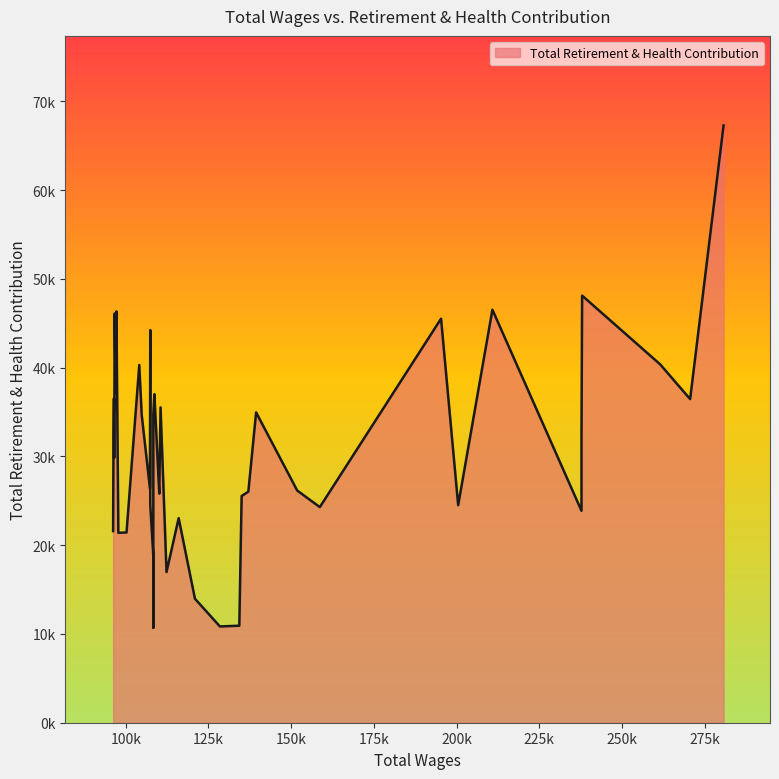

What is the value of the 36th point from the left?

46097